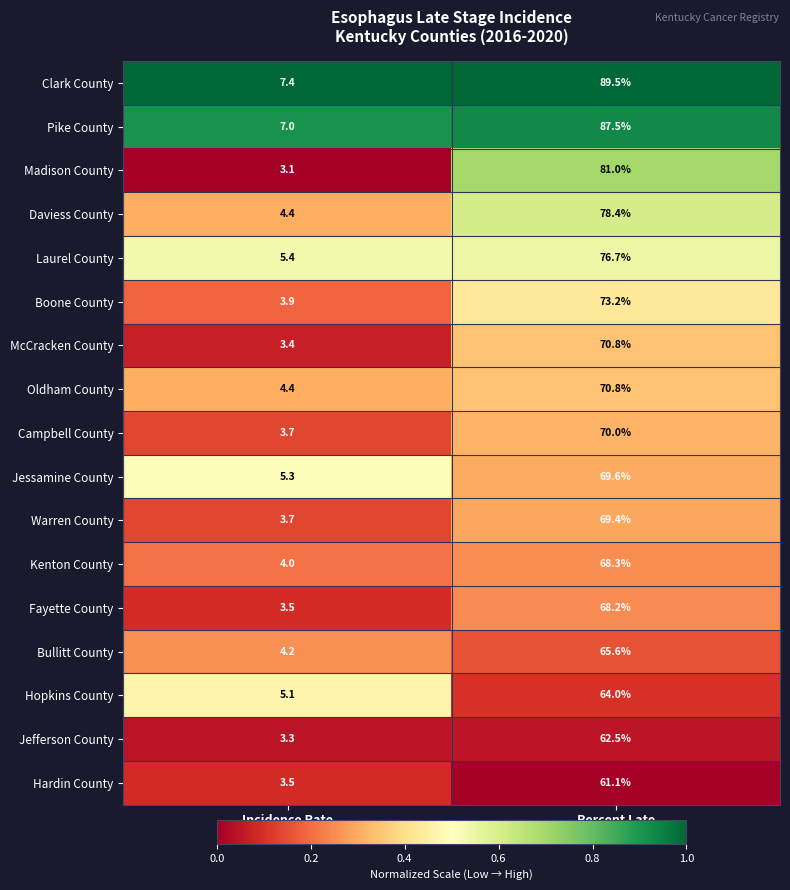

Which series has the largest total across all categories?

Clark County